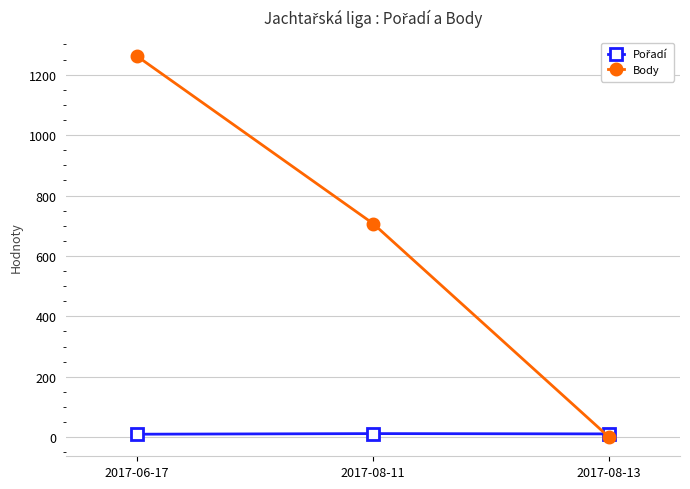

At which category is the sum across all series the highest?

2017-06-17